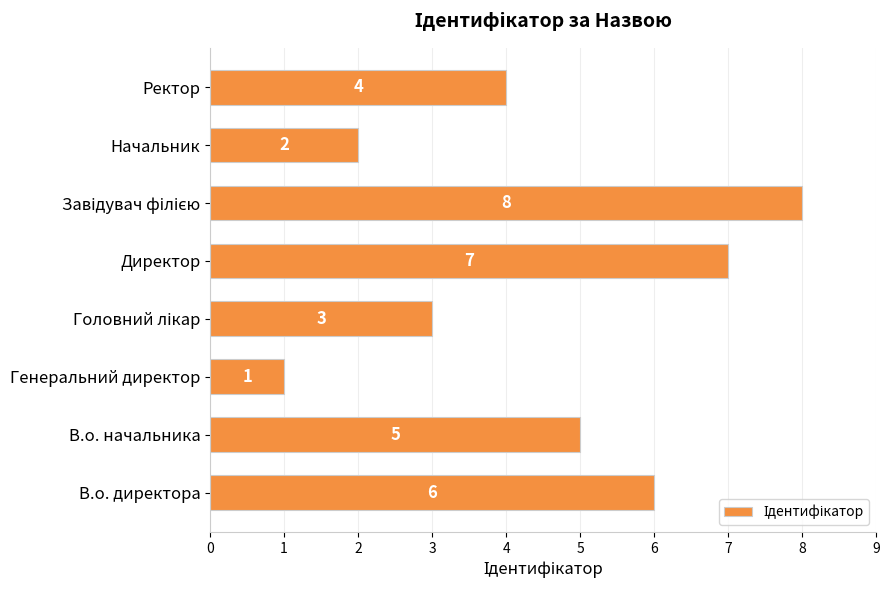

Reading bottom to top, list all the values displayed in this chart.

6	5	1	3	7	8	2	4